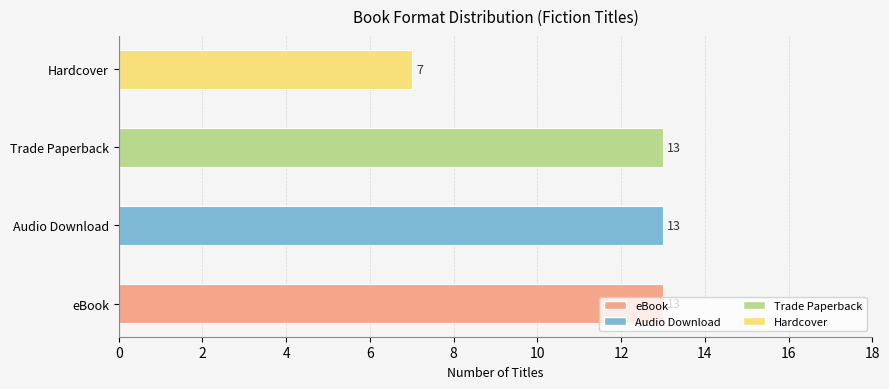

How many bars are there in total?

4